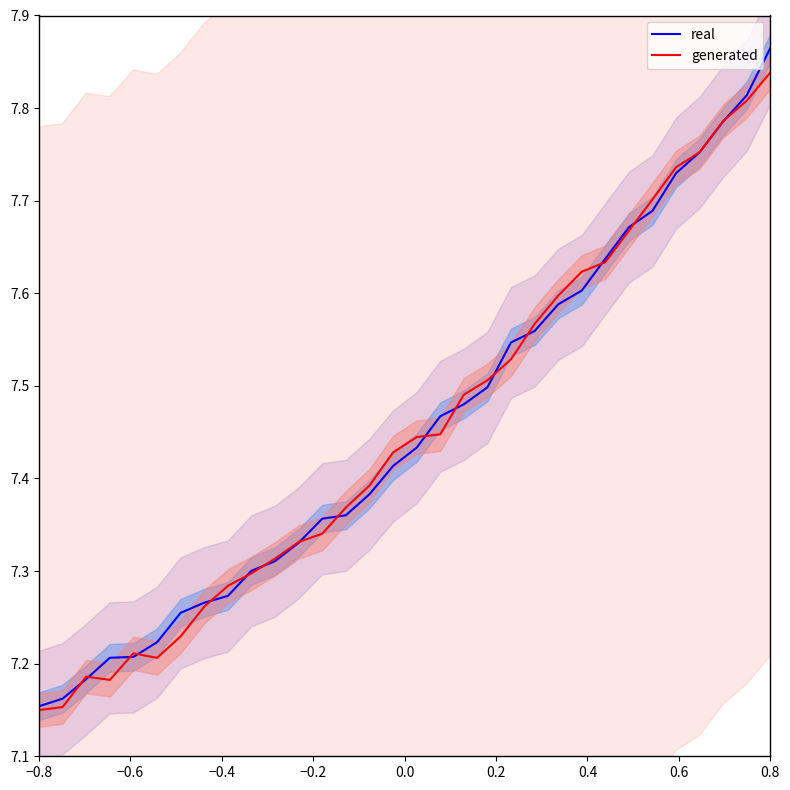

How many lines are shown in the chart?

2